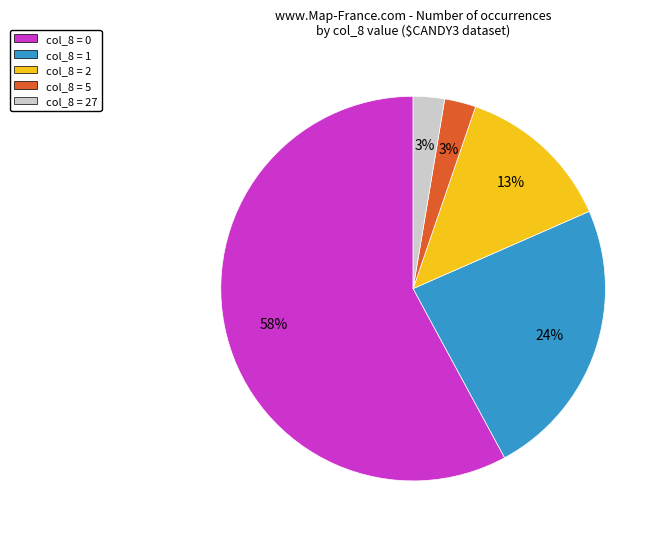

What is the ratio of the value at col_8 = 1 to the value at col_8 = 0?

0.4